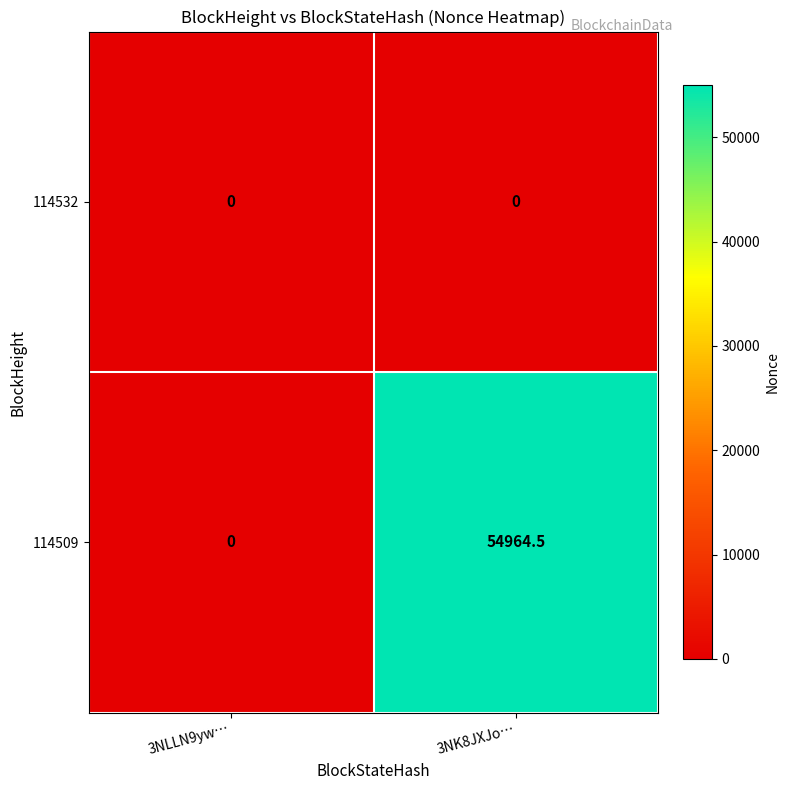

Which series has the widest spread of values?

114509